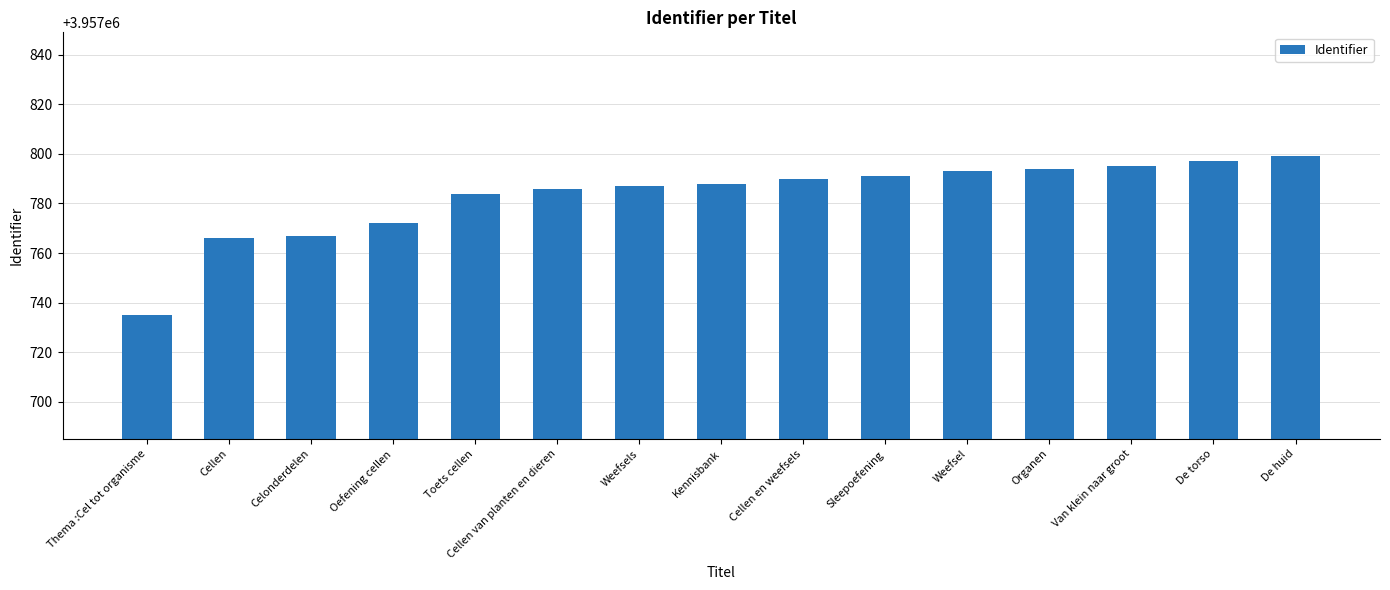

What is the difference between the values at Oefening cellen and Van klein naar groot?

23